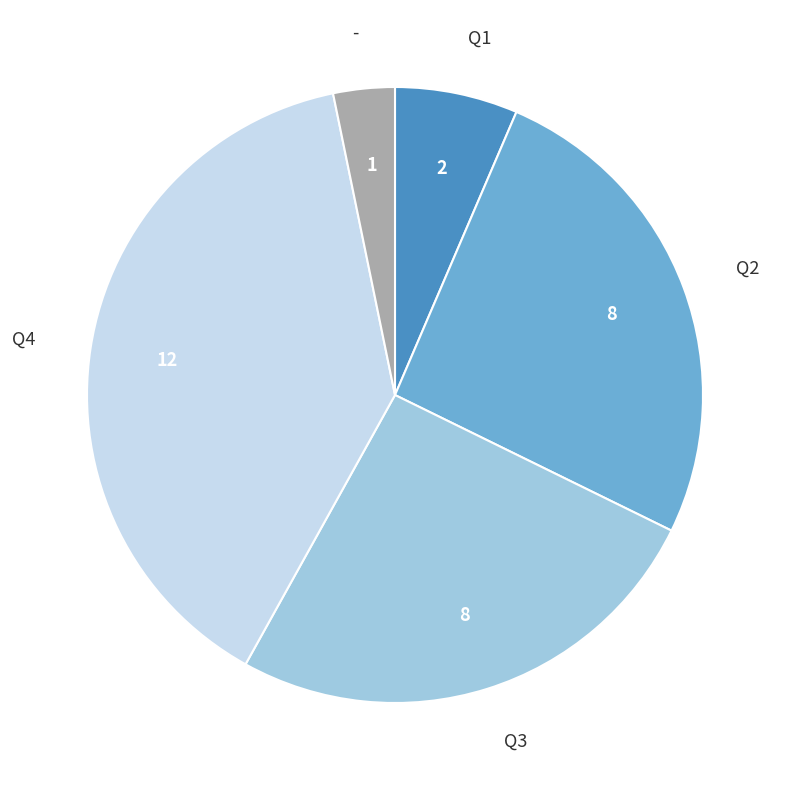

Is there a majority slice in this chart?

No